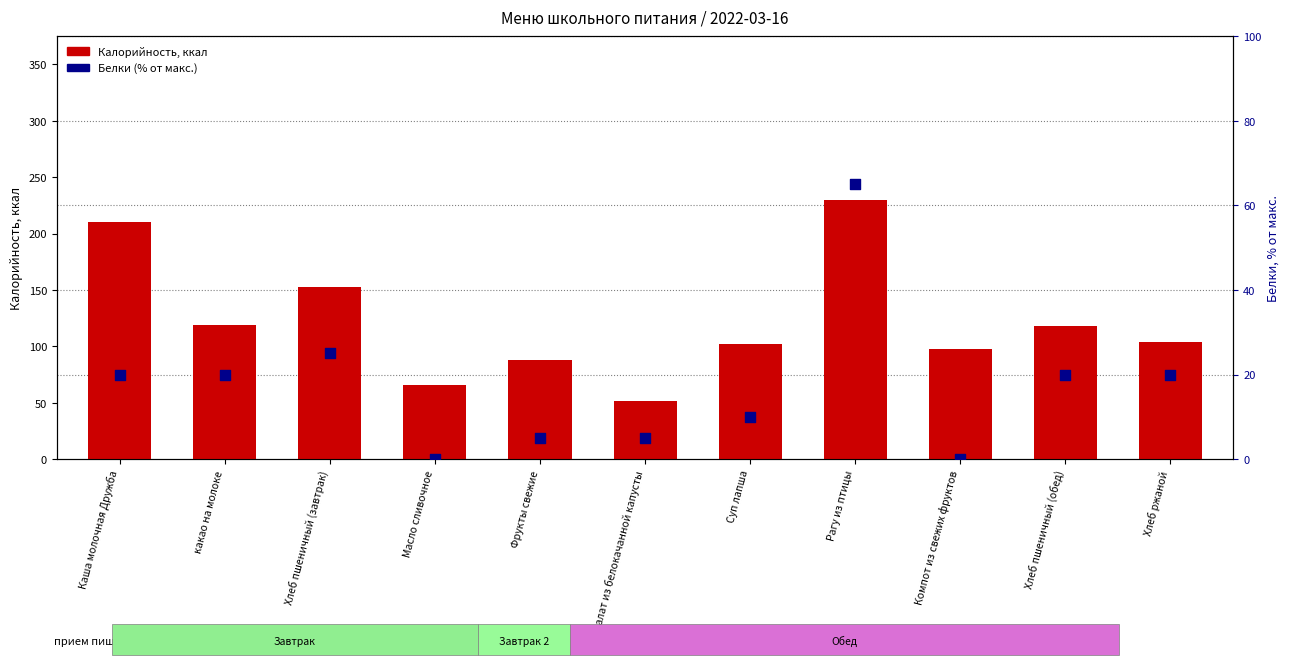

What are all the series names shown in the legend?

Калорийность, Белки (% от макс.)